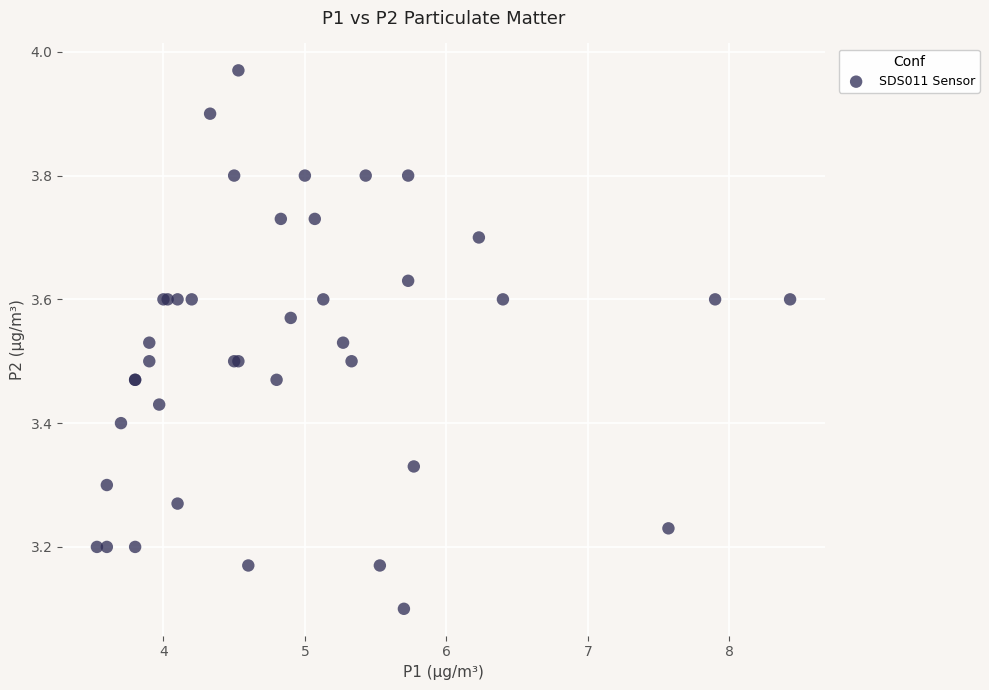

What Y value in the scatter plot is closest to 3?

3.1